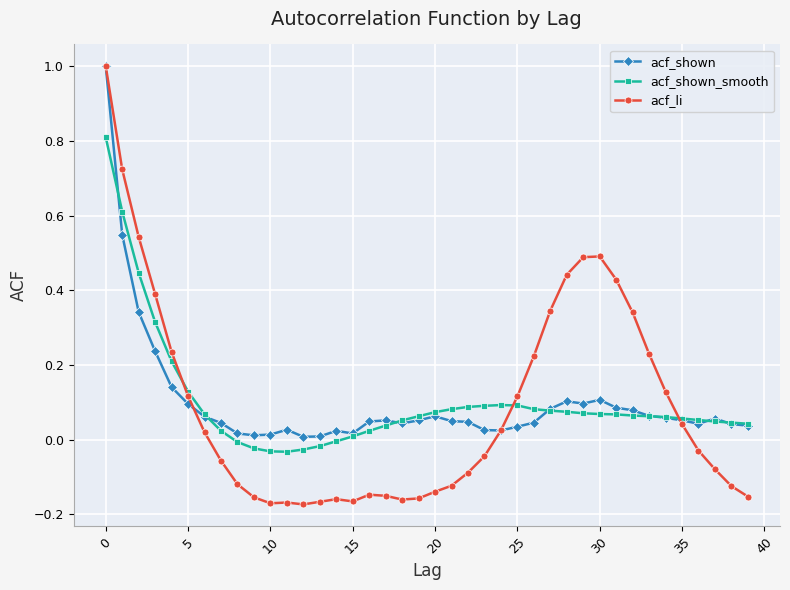

True or false: acf_shown has more than 0 points higher than both neighbors.

True